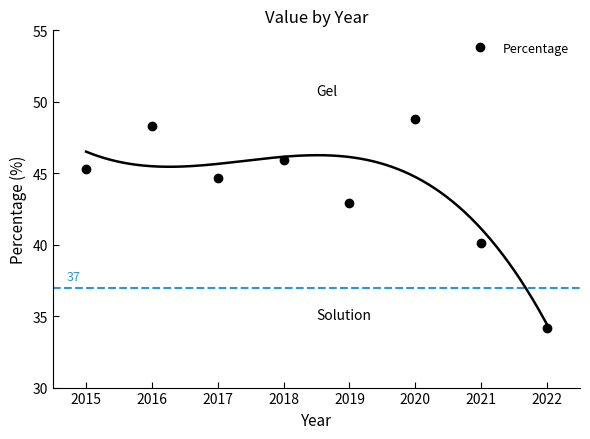

How many interior local valleys (lower than both neighbors) does the data have?

2